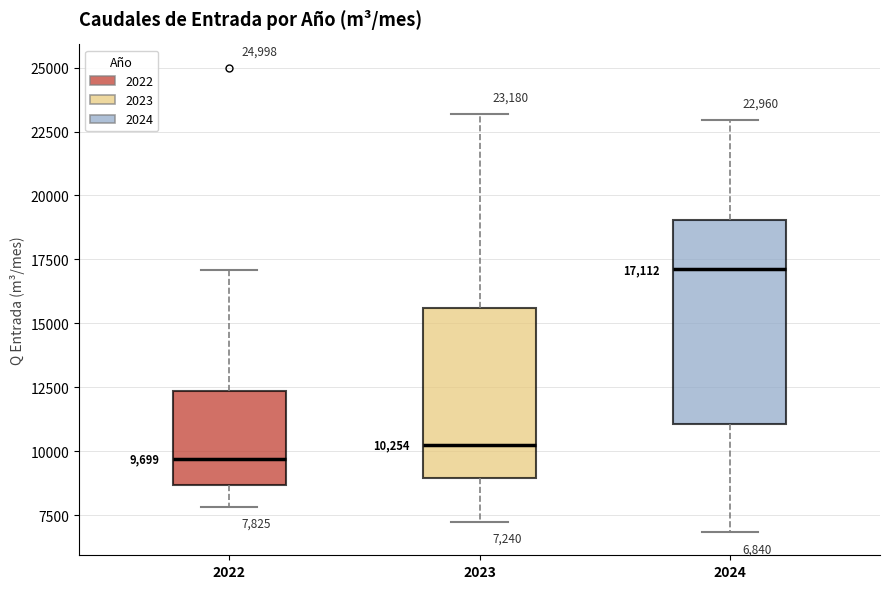

Which box is the tallest, from its lower edge to its upper edge?

2024